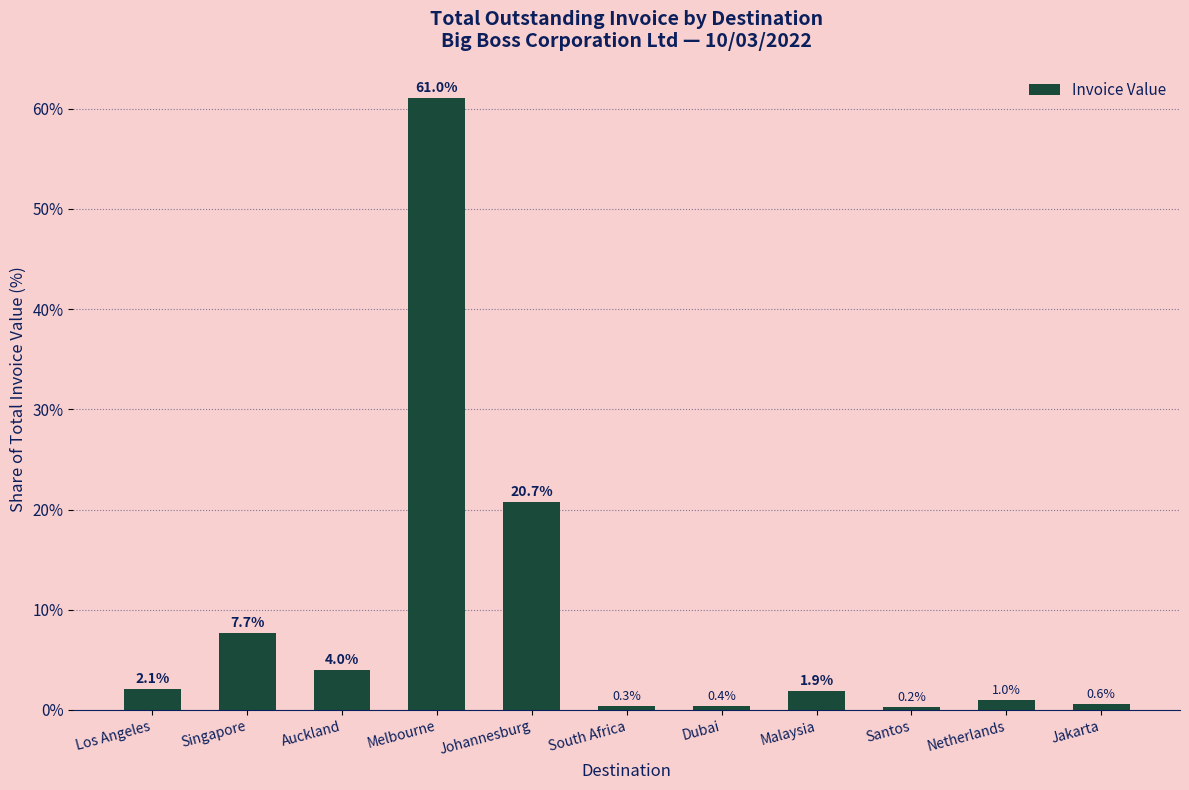

Are the bars grouped side by side (vs. stacked)?

No